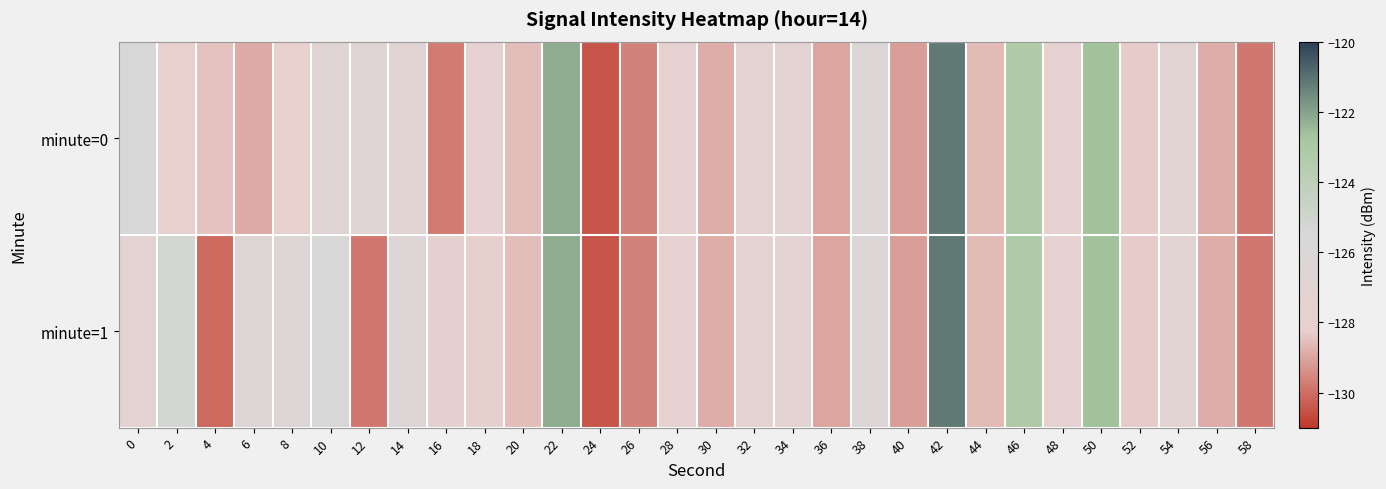

Reading left to right, what are all the values shown in this chart?

minute=0: 0=-125.5	2=-128.1	4=-128.5	6=-128.9	8=-128.2	10=-126.8	12=-126.7	14=-126.9	16=-129.8	18=-127.6	20=-128.6	22=-122.2	24=-130.5	26=-129.6	28=-127.8	30=-128.9	32=-127.4	34=-127.3	36=-129.0	38=-126.3	40=-129.1	42=-121.2	44=-128.6	46=-123.1	48=-127.8	50=-122.6	52=-128.3	54=-127.2	56=-128.9	58=-129.8
minute=1: 0=-127.4	2=-125.2	4=-130.1	6=-126.4	8=-126.4	10=-125.7	12=-129.8	14=-126.2	16=-127.9	18=-128.0	20=-128.6	22=-122.2	24=-130.5	26=-129.6	28=-127.8	30=-128.9	32=-127.4	34=-127.3	36=-129.0	38=-126.3	40=-129.1	42=-121.2	44=-128.6	46=-123.1	48=-127.8	50=-122.6	52=-128.3	54=-127.2	56=-128.9	58=-129.8